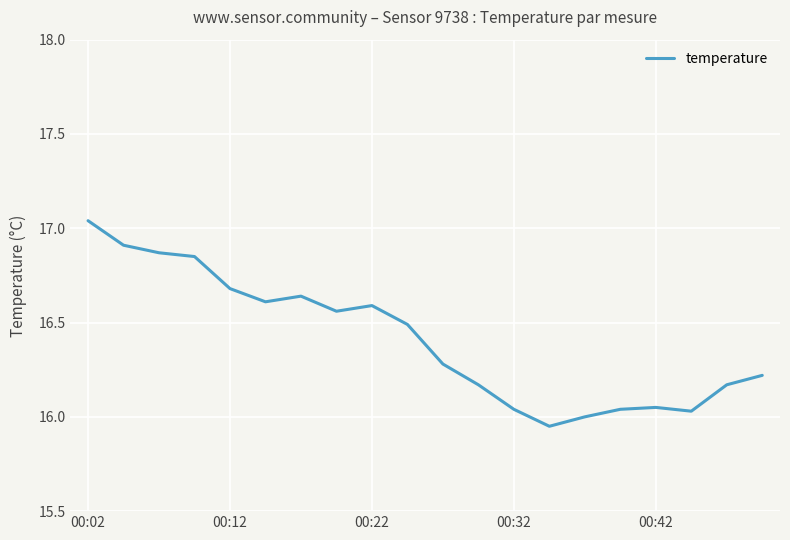

What is the difference between the maximum and minimum values?

1.1